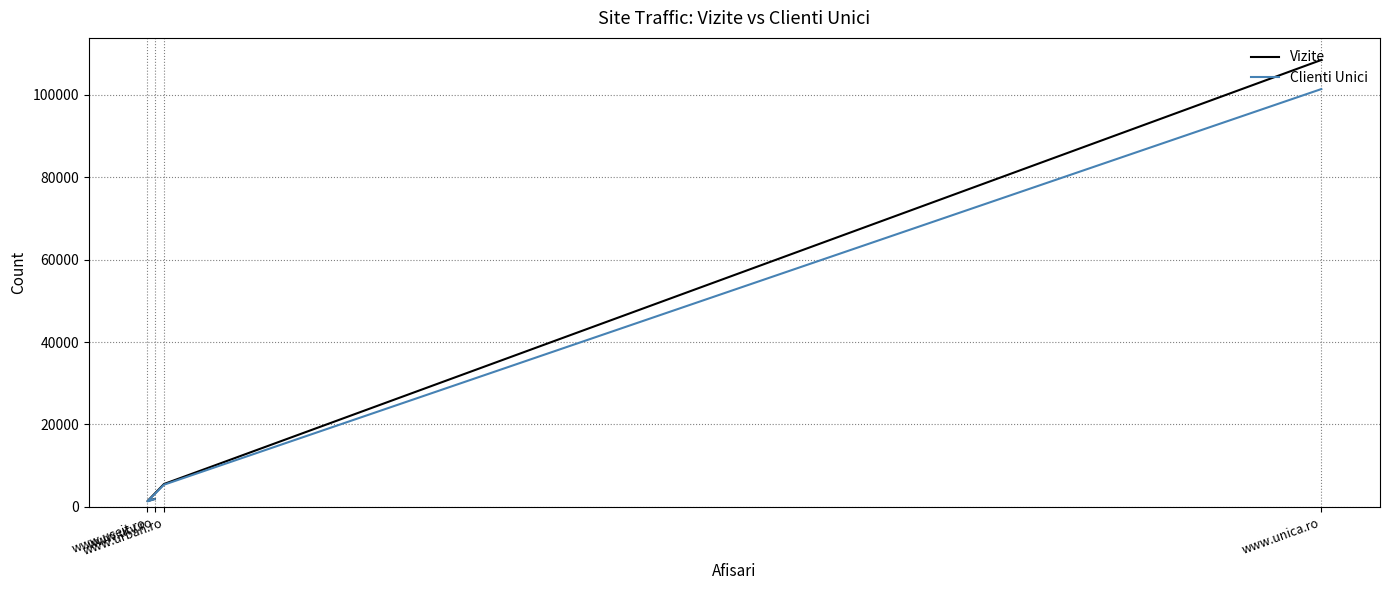

What is the smallest value displayed?

1342